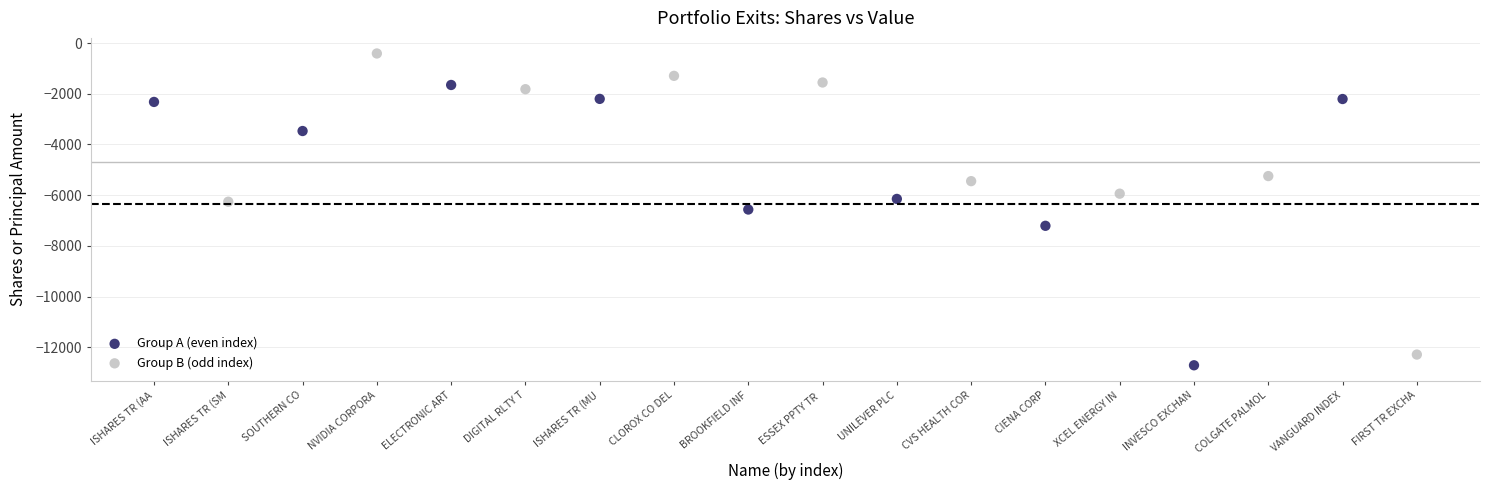

What are all the series names shown in the legend?

Group A (even index), Group B (odd index)